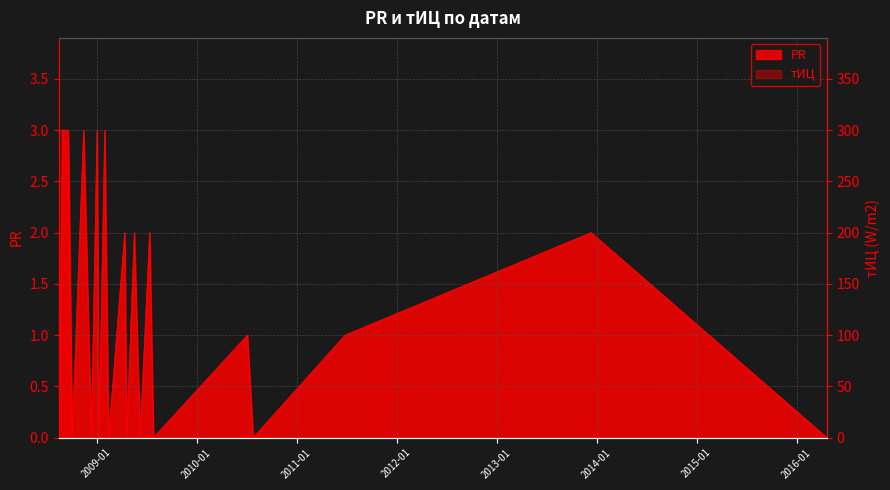

Rank the series at 2008-10-03 from lowest to highest value.

PR, тИЦ